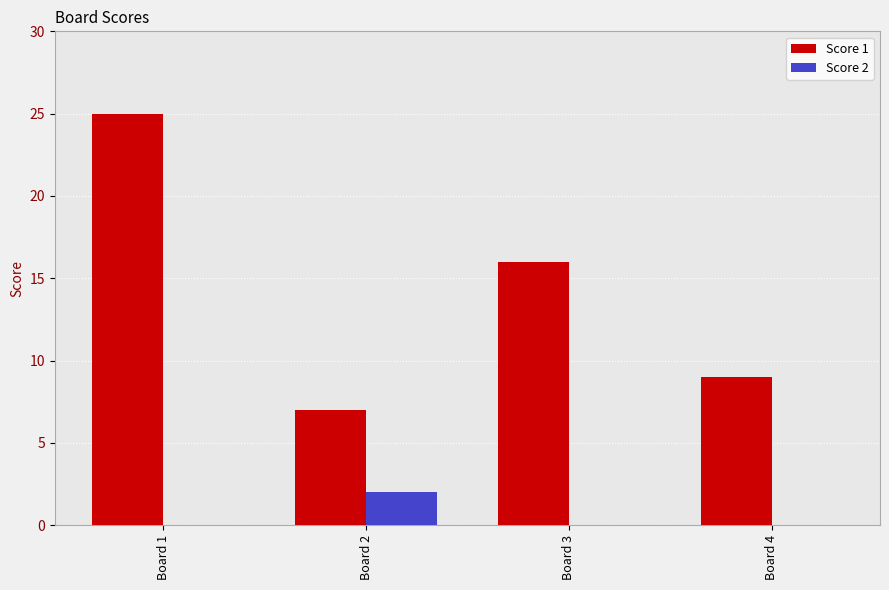

Read the Score 1 value at Board 4, to the nearest 5.

10